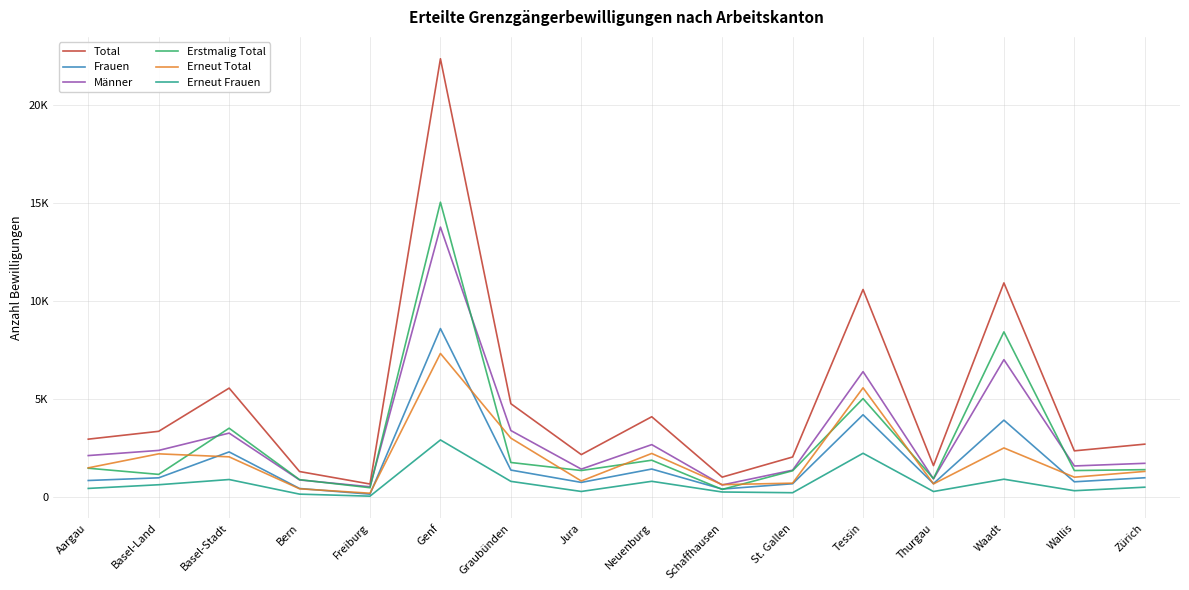

Which category has the highest value in the Erneut Total series?

Genf